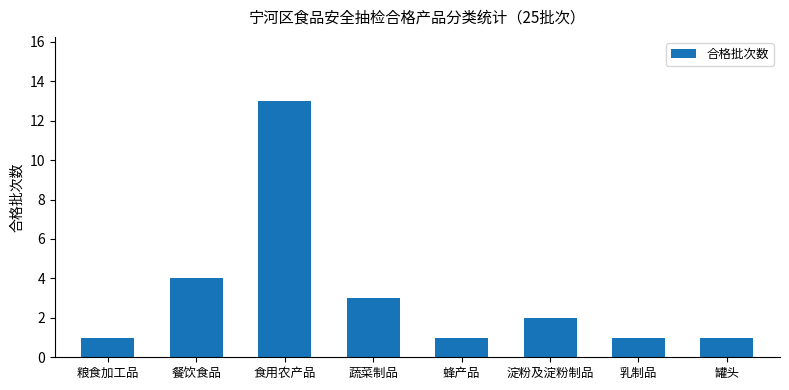

What is the difference between the values at 淀粉及淀粉制品 and 粮食加工品?

1